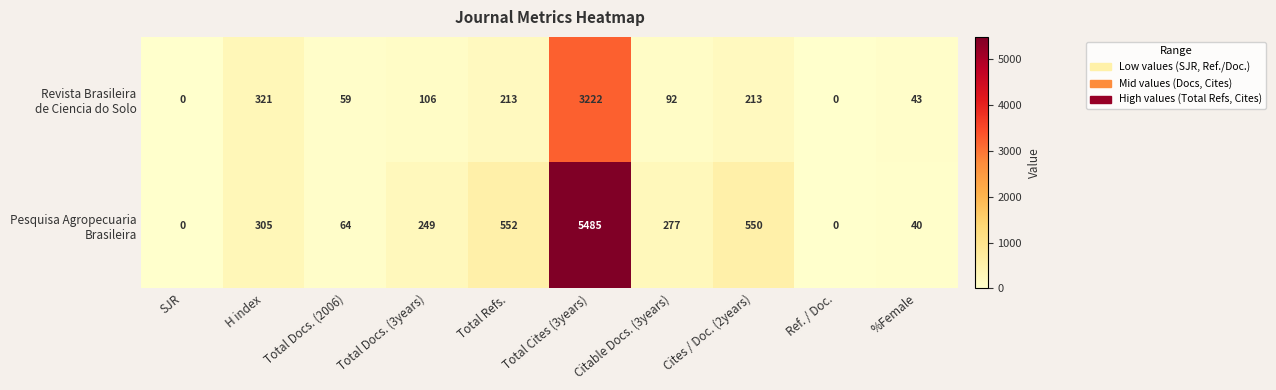

What is the maximum value shown in the chart?

5485